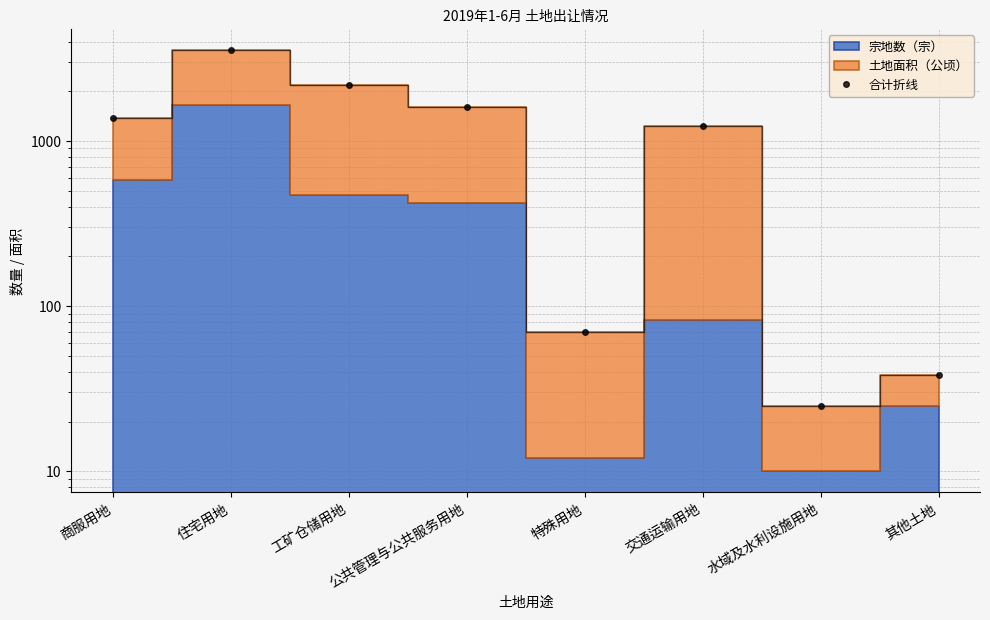

What is the difference between the values at 水域及水利设施用地 and 特殊用地?

45.2